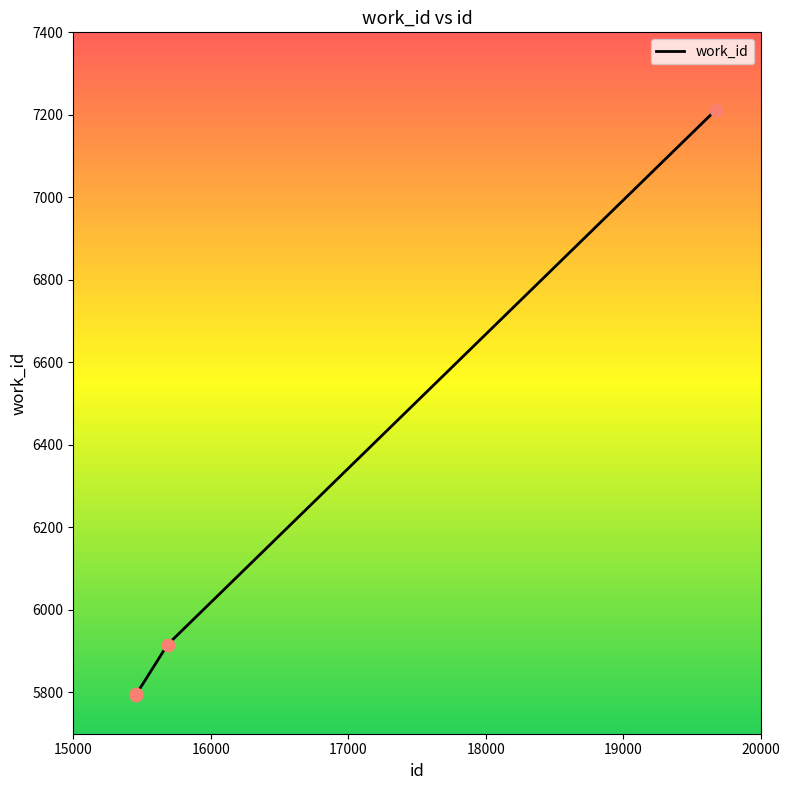

What is the difference between the maximum and minimum values?

1419